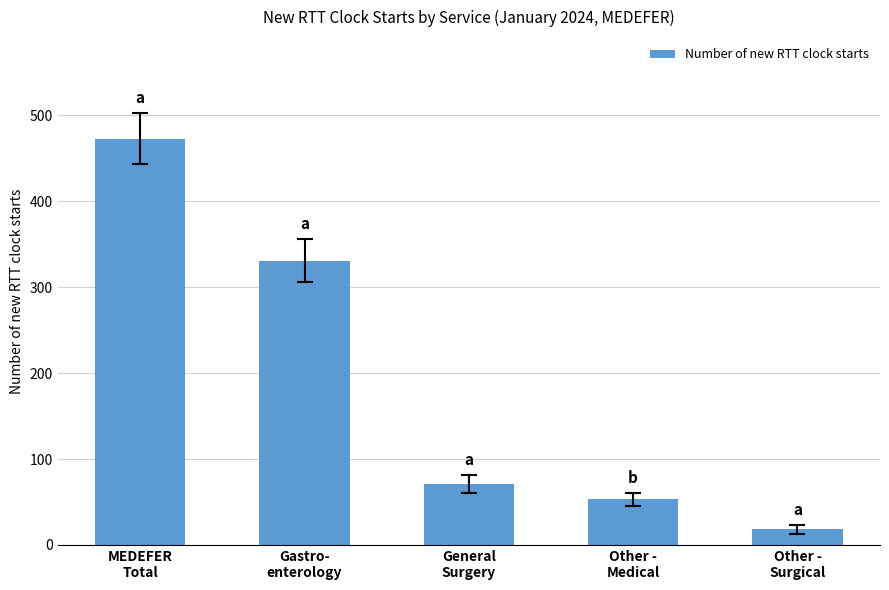

What is the change in value from MEDEFER
Total to Other -
Surgical?

-455